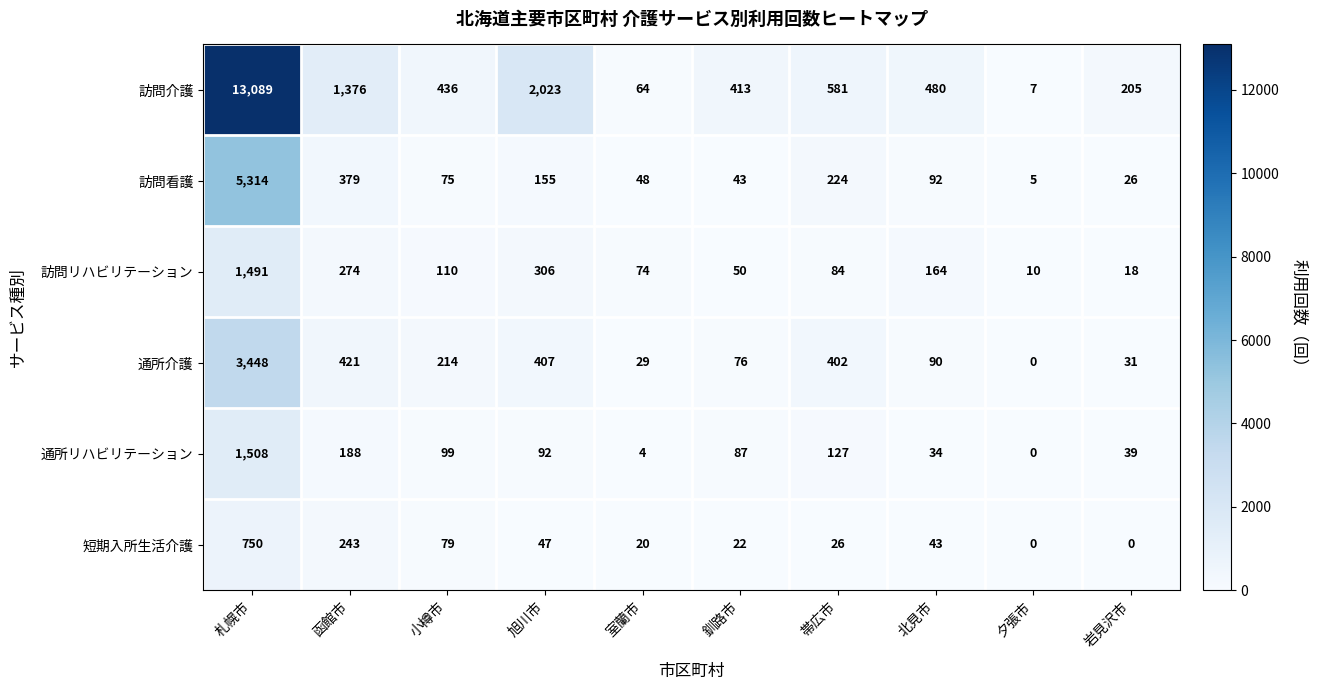

Where is 訪問看護 nearest to the value 2659?

函館市